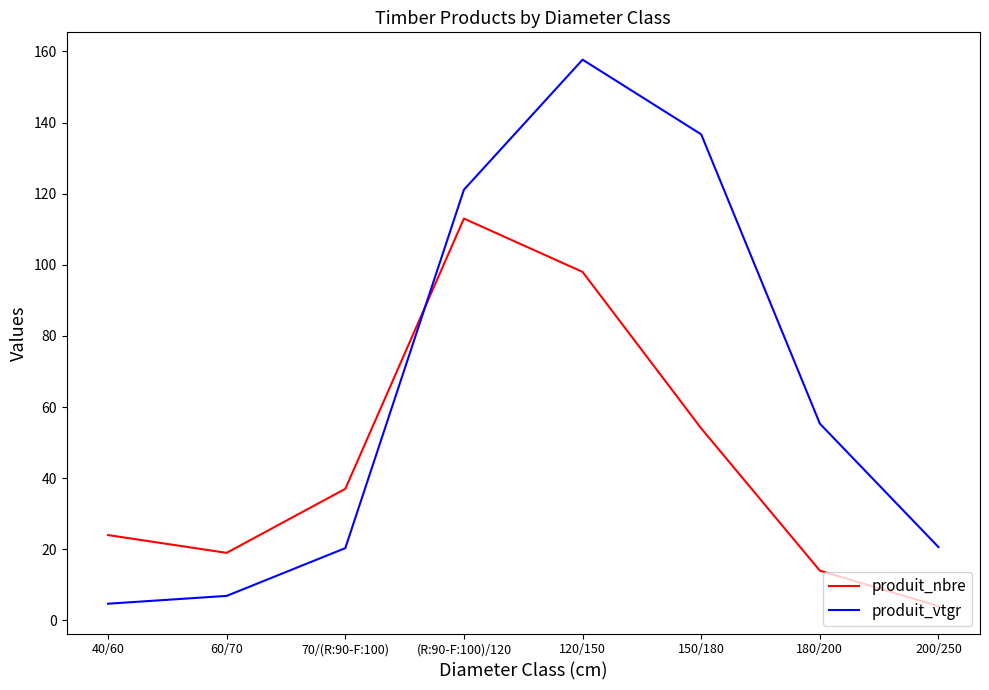

What is the greatest value displayed?

157.7